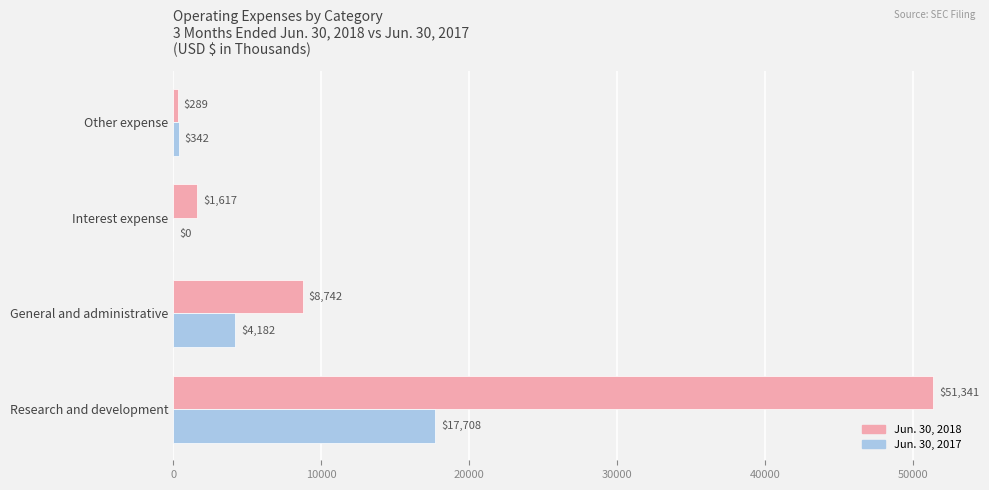

What are all the series names shown in the legend?

Jun. 30, 2018, Jun. 30, 2017